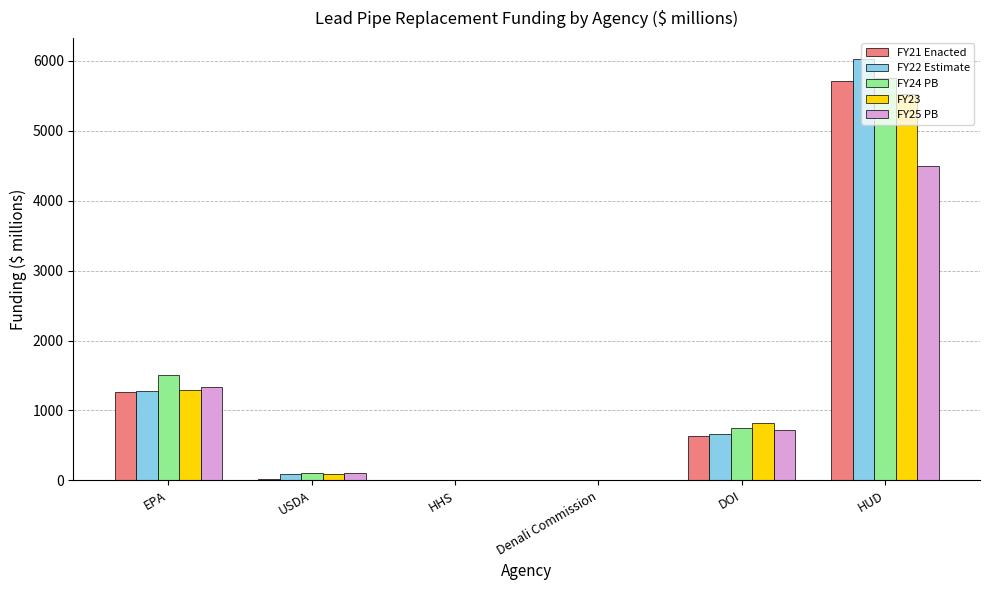

Which category has the highest value in the FY24 PB series?

HUD